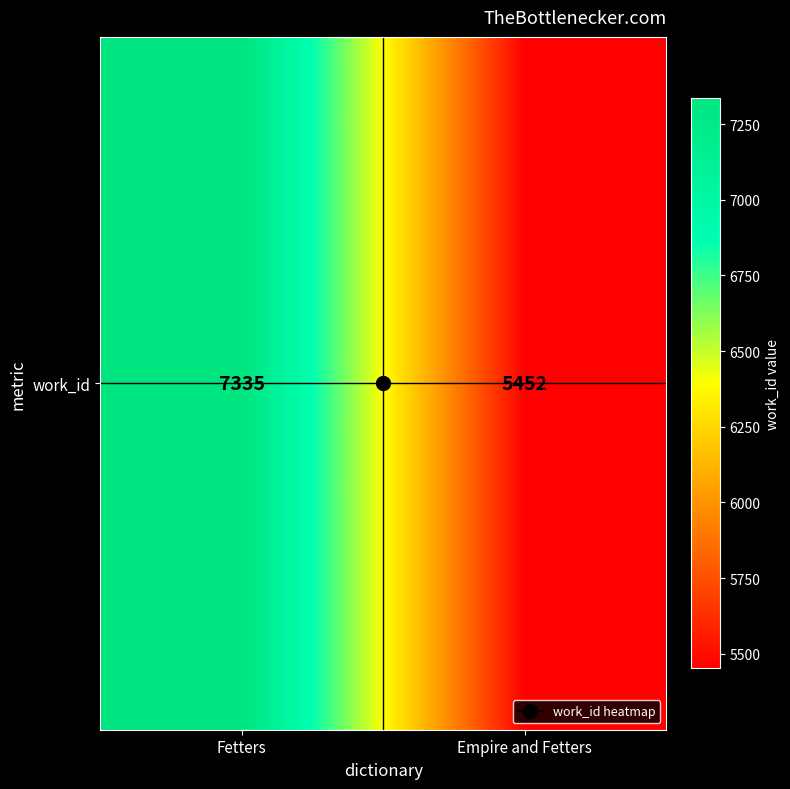

How many values are below 7335?

1